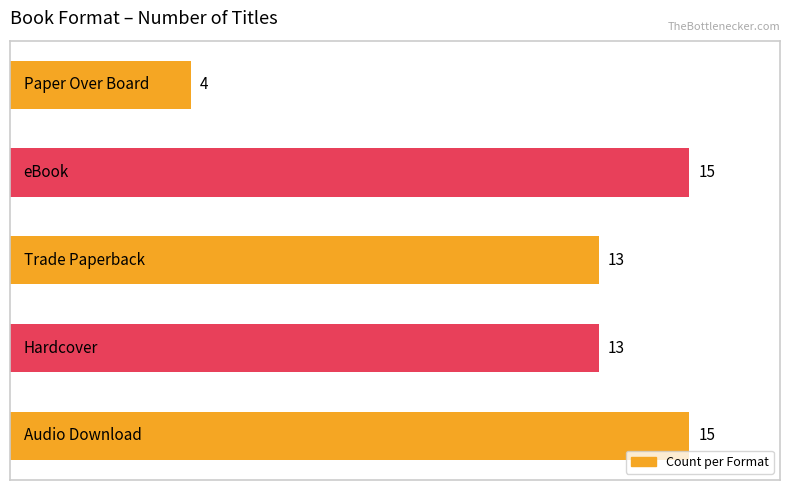

How many values are below 13?

1